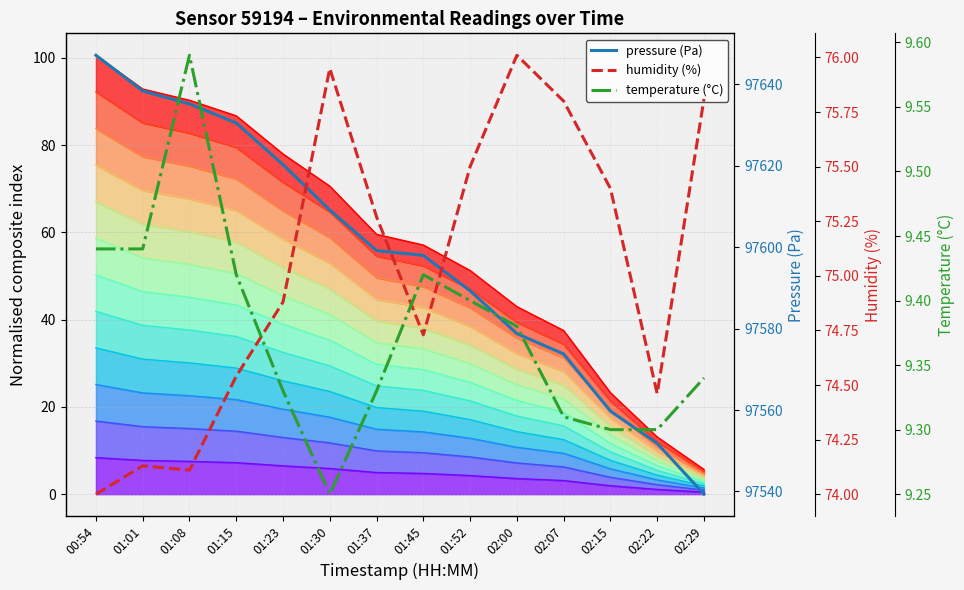

Rank the series at 01:45 from highest to lowest value.

pressure (Pa), humidity (%), temperature (°C)